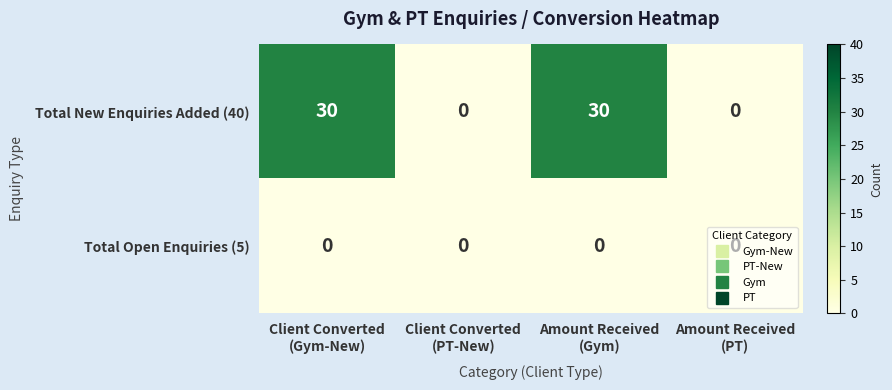

Rank the series by their maximum value, from lowest to highest.

Total Open Enquiries (5), Total New Enquiries Added (40)